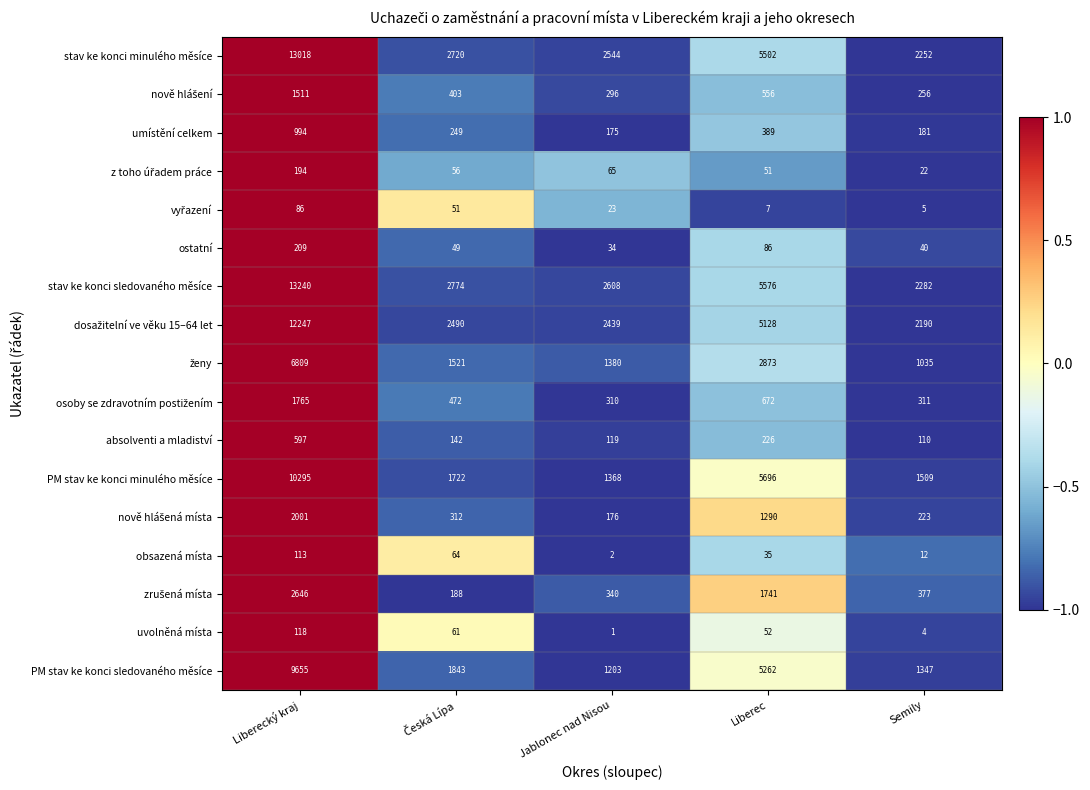

What is the spread (max minus min) of values at Semily?

2278